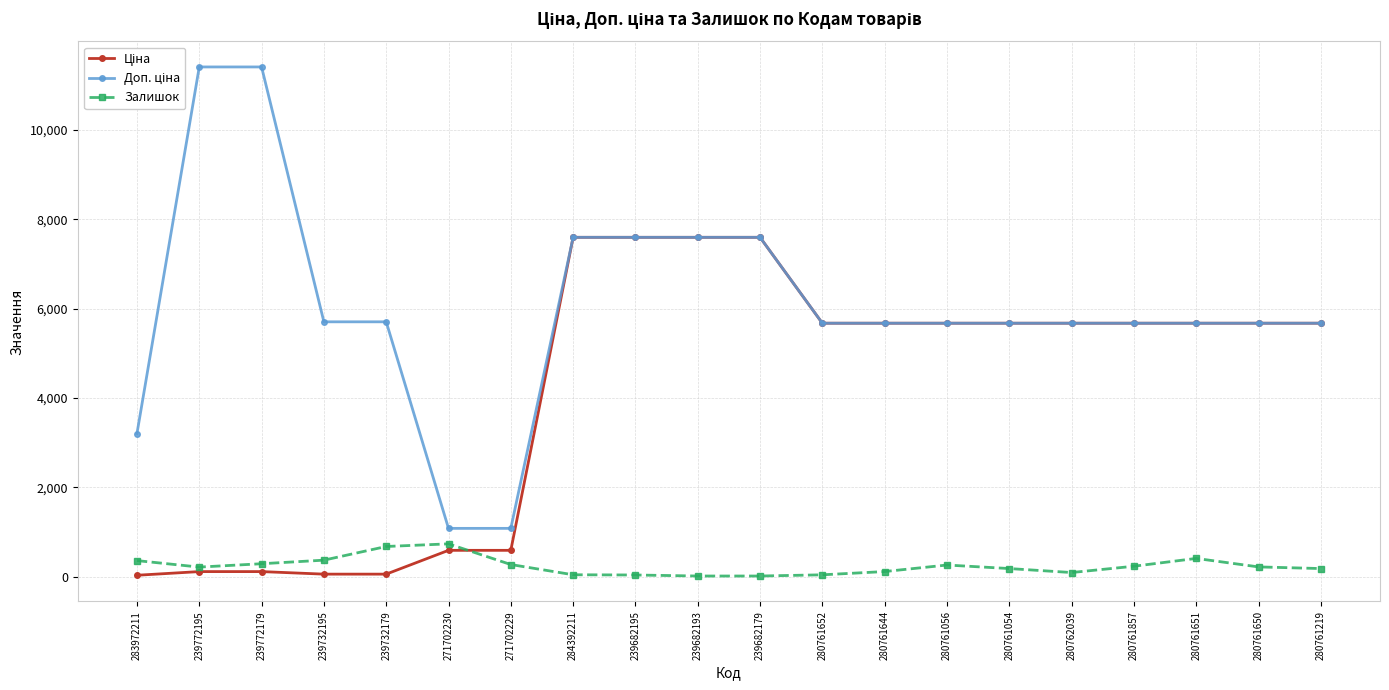

True or false: Залишок has more than 0 interior local peaks.

True